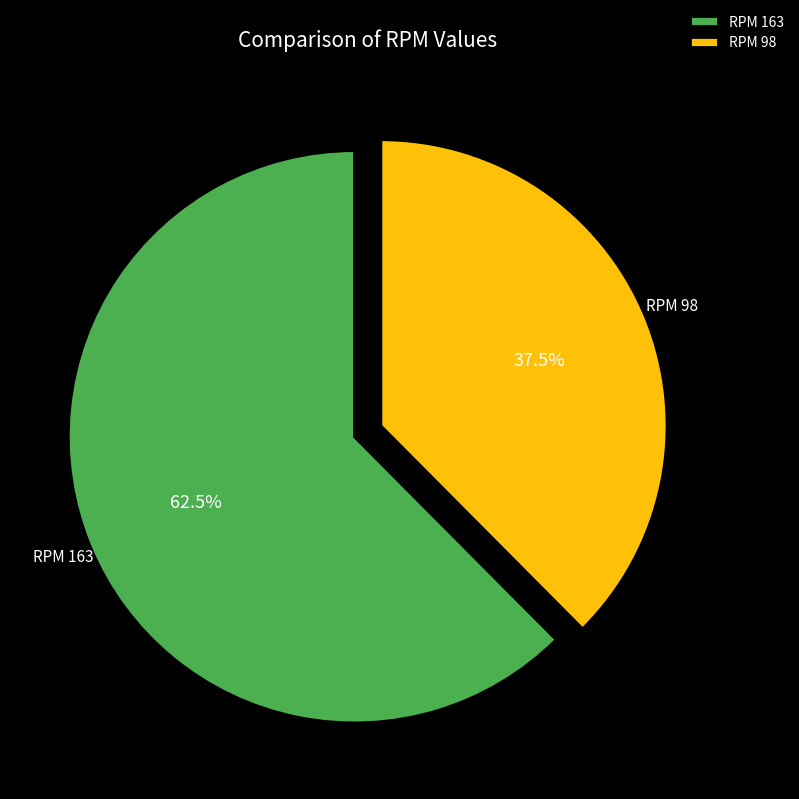

Which category has the biggest portion of the pie?

RPM 163